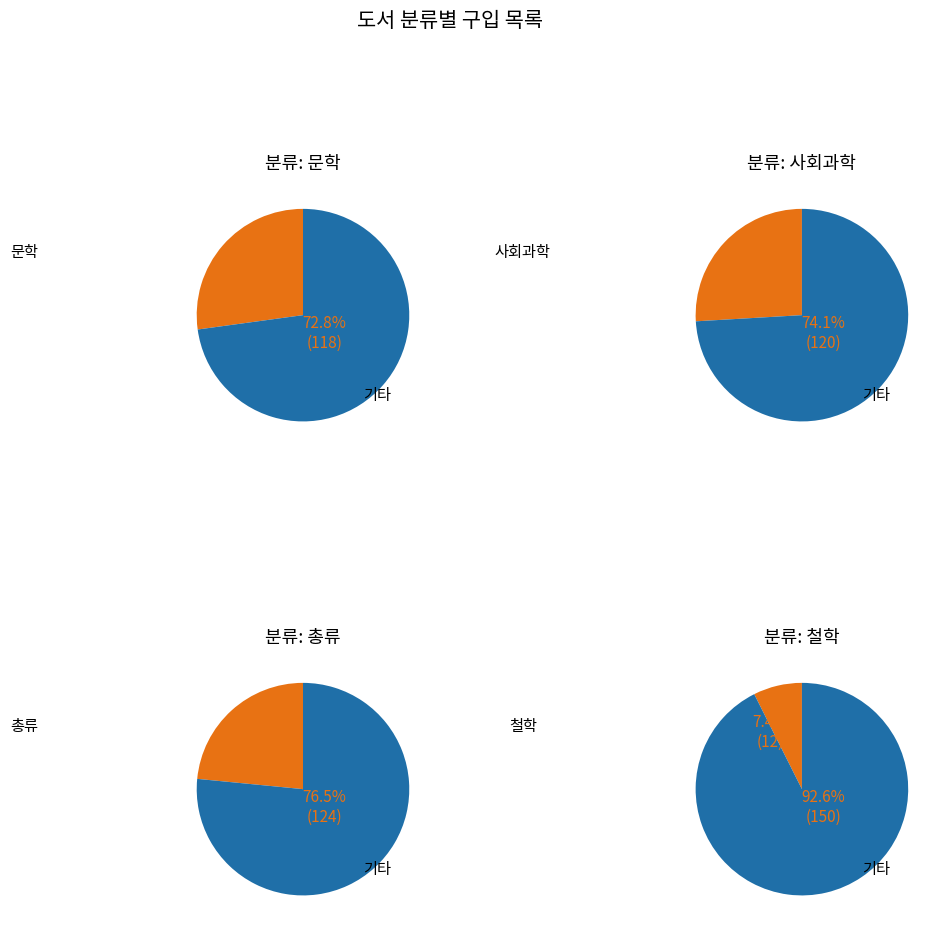

How many slices are in this pie chart?

8